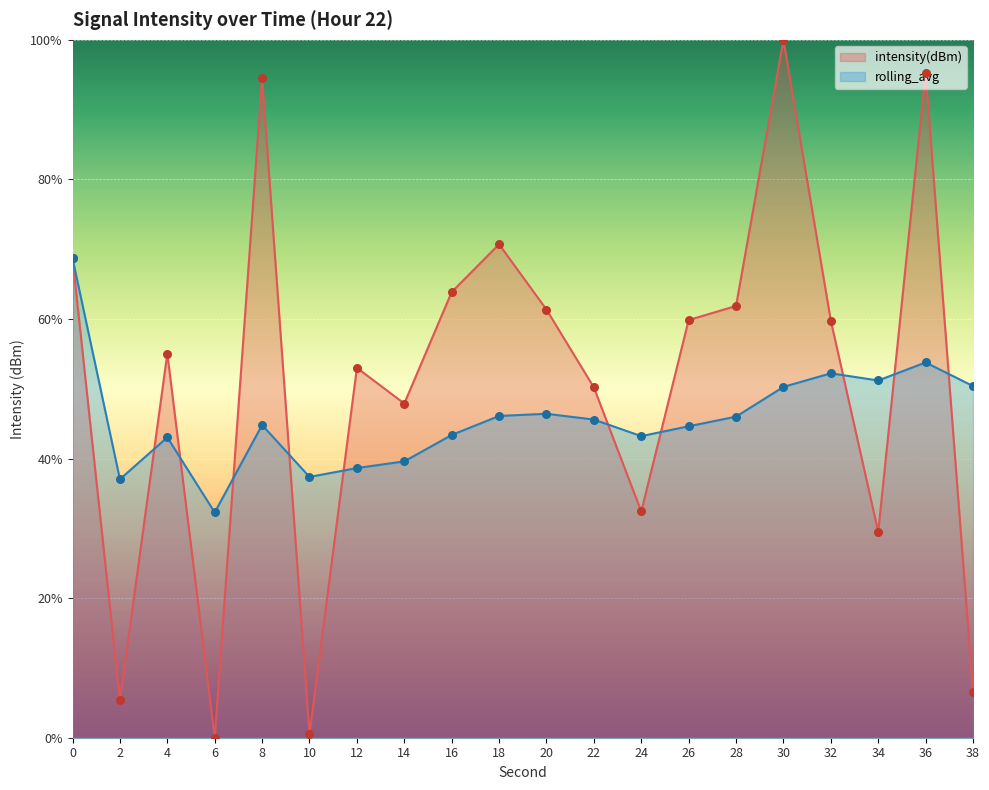

Is the value of rolling_avg at 6 greater than the value of intensity(dBm) at 30?

No